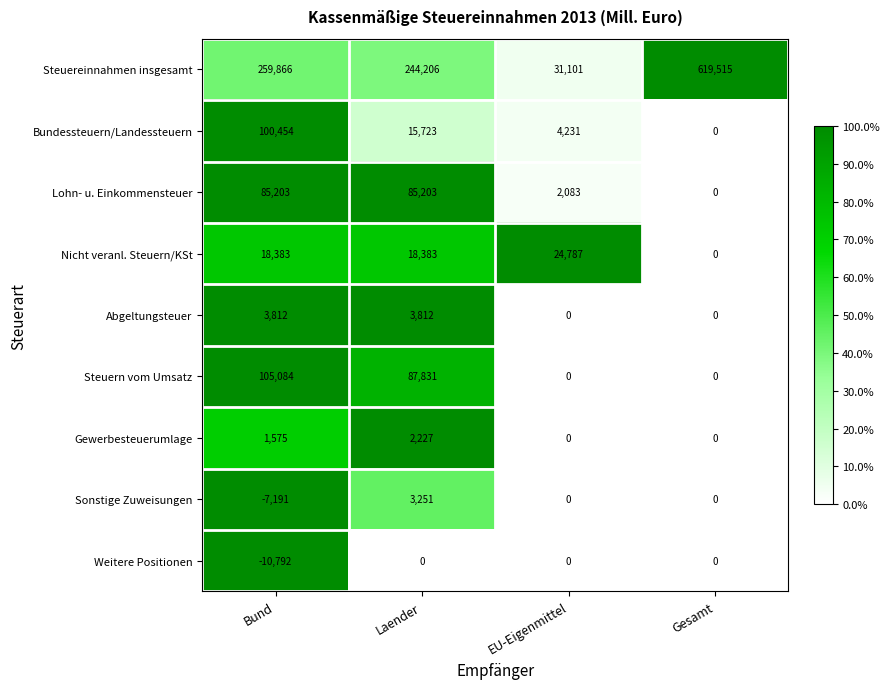

What is the highest value of the Steuereinnahmen insgesamt series?

619515